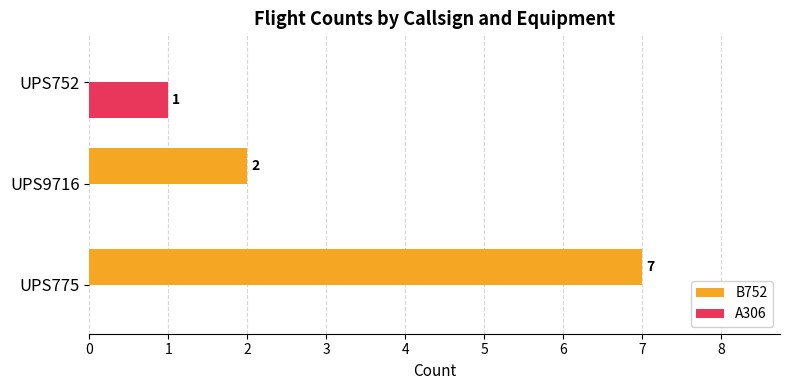

Is it true that A306 equals 0 at UPS775?

True